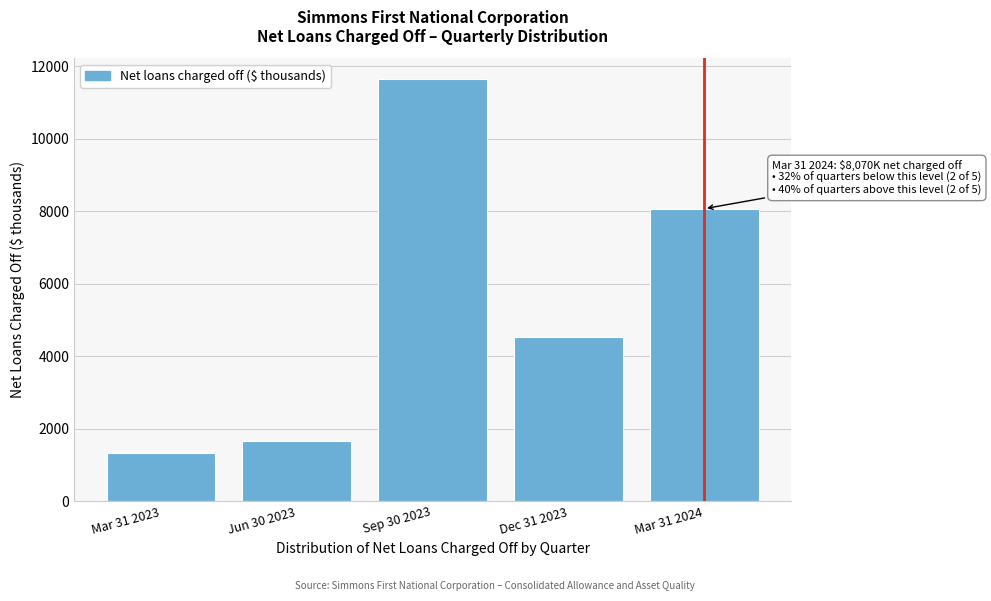

Reading right to left, what are all the values shown in this chart?

8070	4541	11641	1652	1314